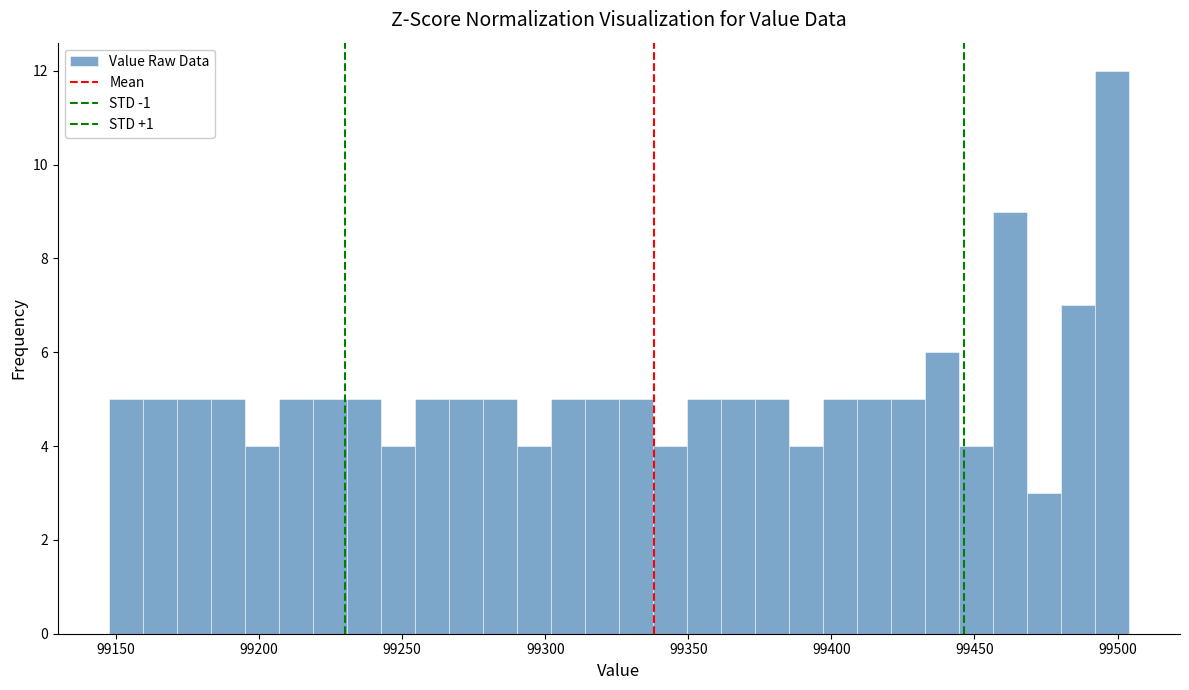

Read against the x-axis, roughly where is the centre of the tallest bar?

99500